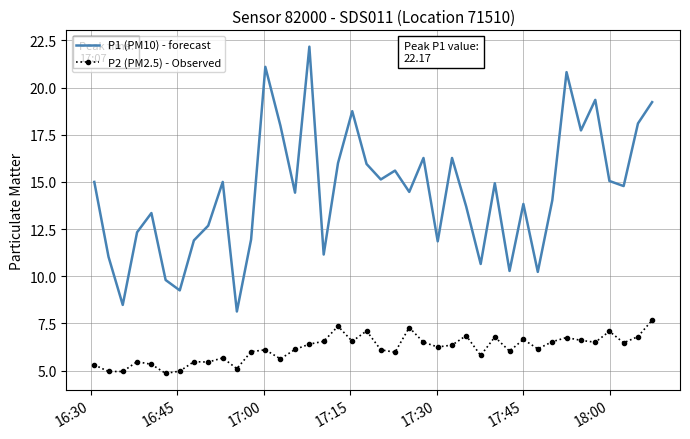

How many series are shown in this chart?

2